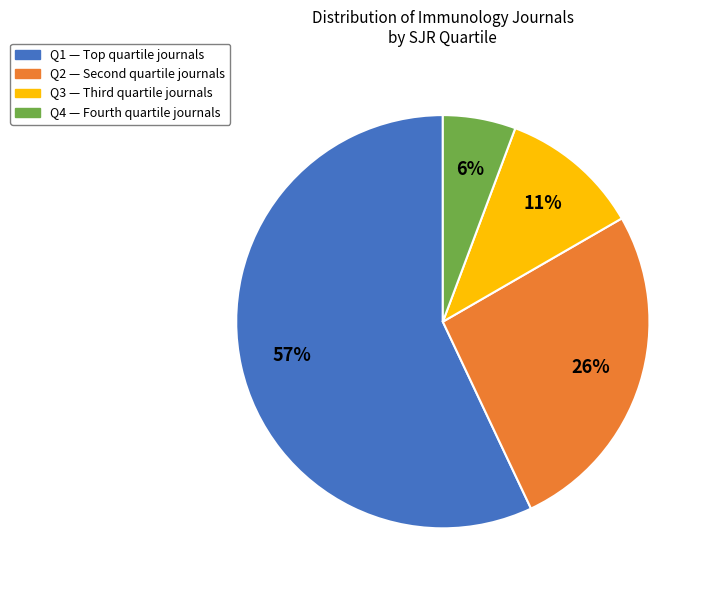

Rank the categories by value from lowest to highest.

Q4, Q3, Q2, Q1